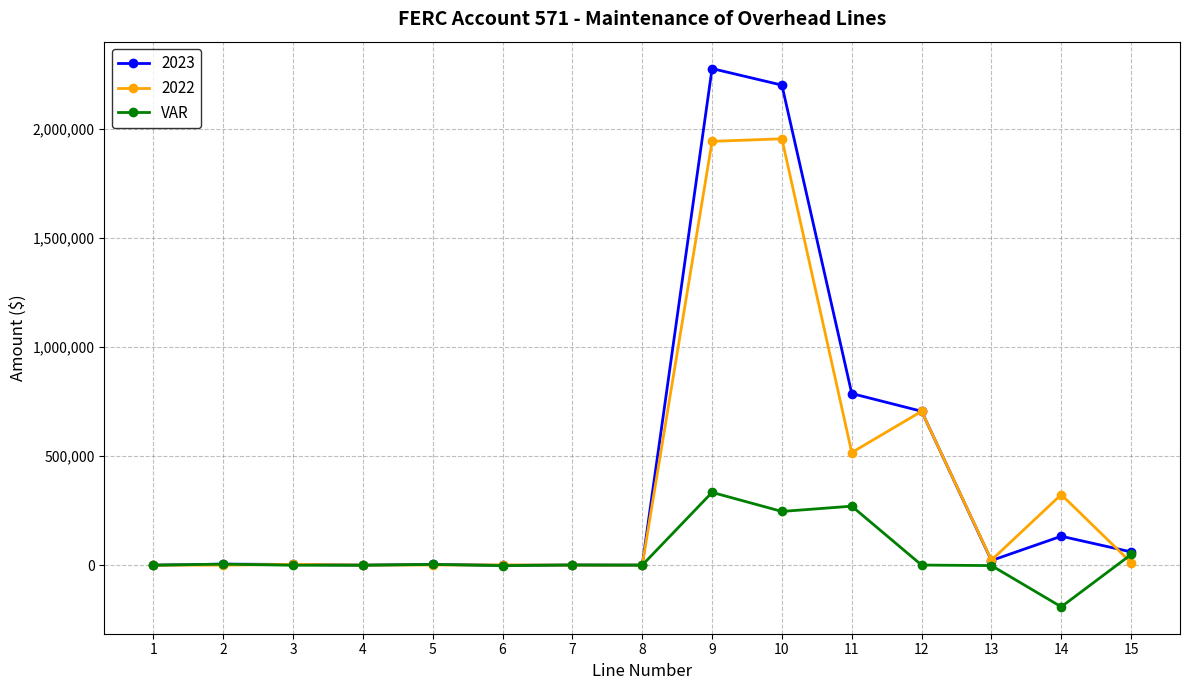

List the series in order of their peak value, lowest first.

VAR, 2022, 2023